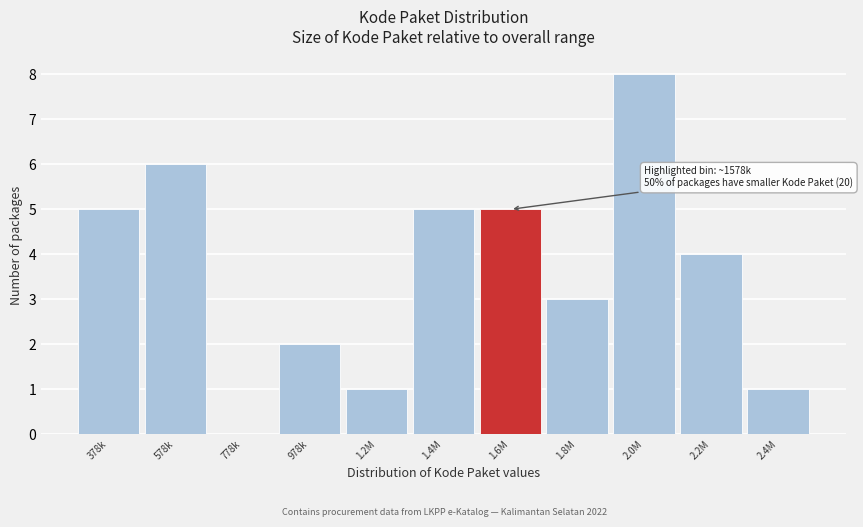

Reading right to left, extract all data points from this chart.

2.4M=1	2.2M=4	2.0M=8	1.8M=3	1.6M=5	1.4M=5	1.2M=1	978k=2	778k=0	578k=6	378k=5